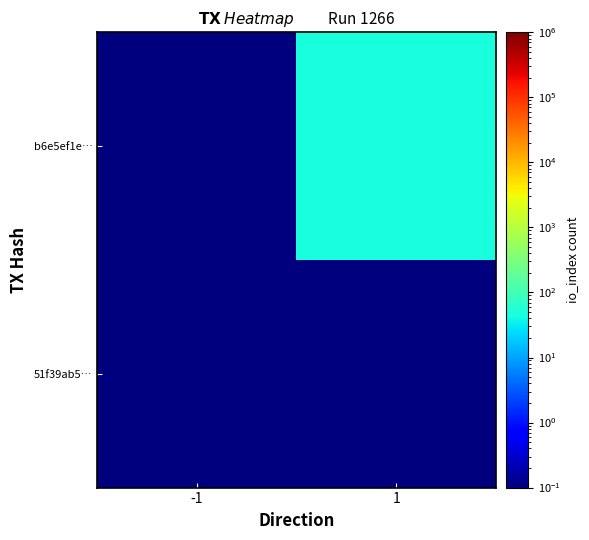

Which series changed the most between -1 and 1?

b6e5ef1e…